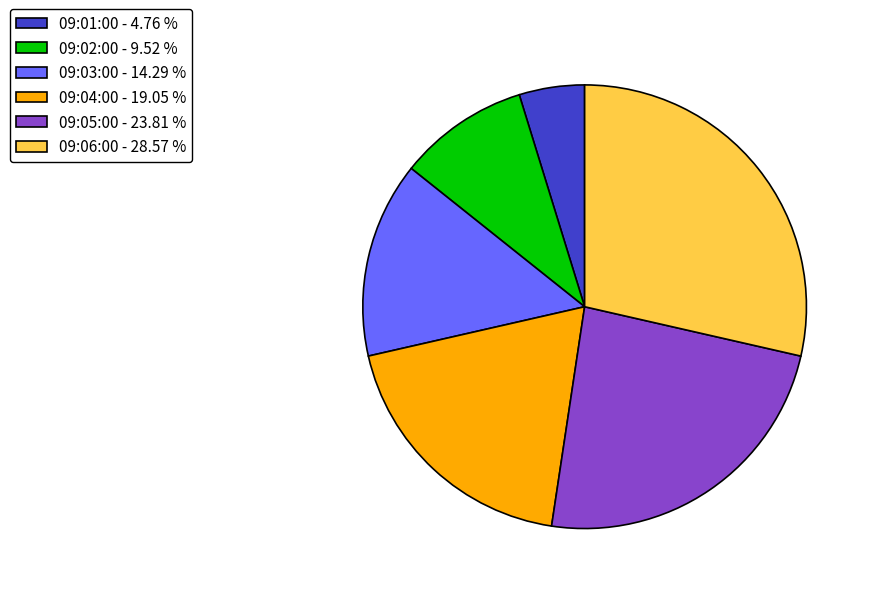

Does 09:04:00 - 19.05 % account for over 50% of the chart?

No